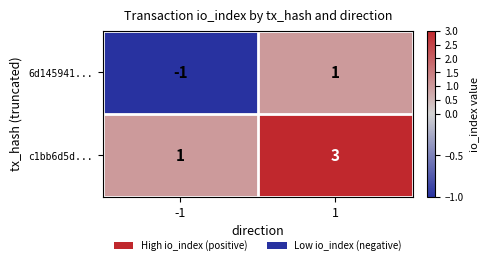

Rank the series by their average value, from highest to lowest.

c1bb6d5d..., 6d145941...